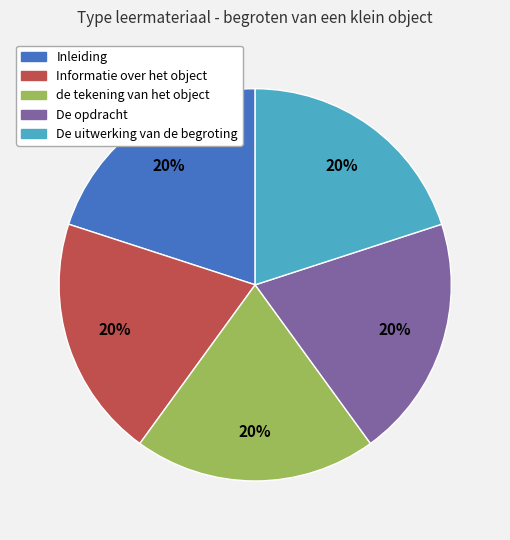

To the nearest percent, what portion does Informatie over het object represent?

20%